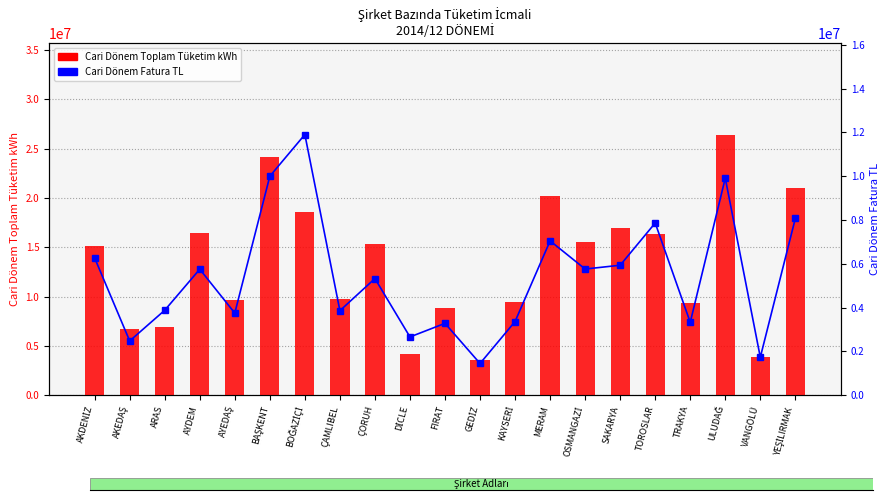

Between BOĞAZİÇİ and YEŞİLIRMAK, which series saw the biggest shift?

Cari Dönem Fatura TL